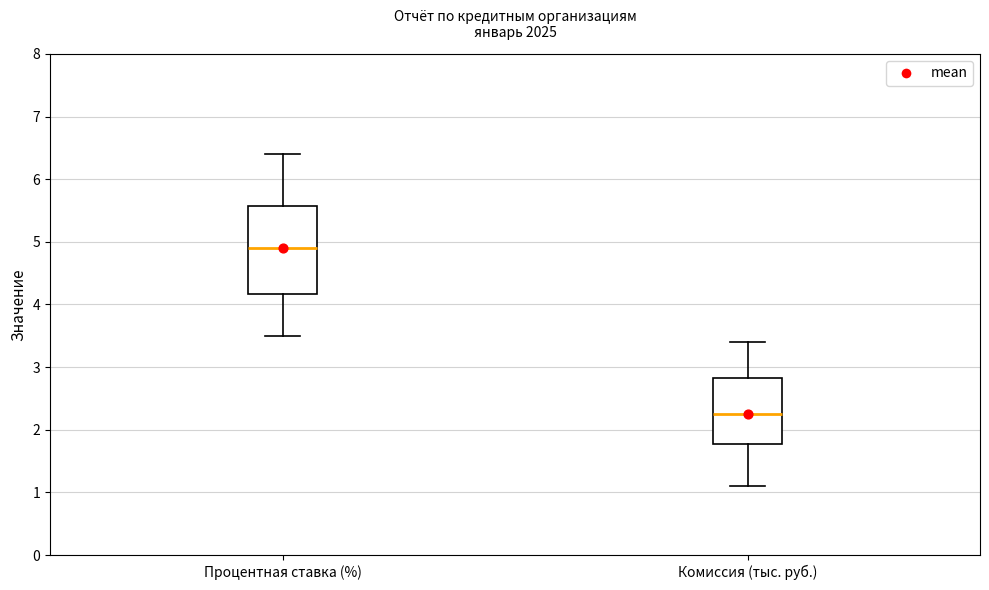

Which box has the highest median line?

Процентная ставка (%)